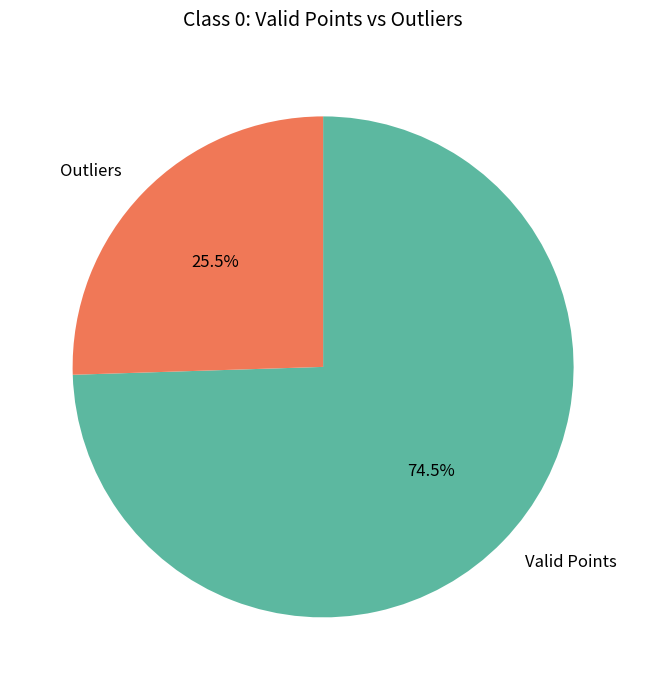

How many slices are in this pie chart?

2